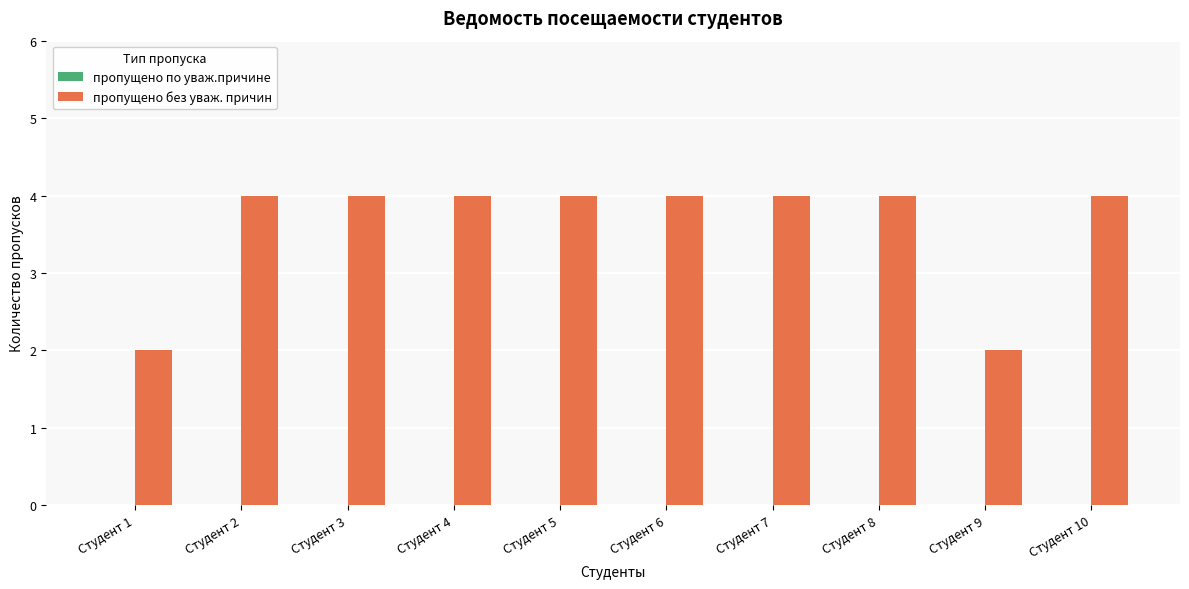

What is the average value?

4